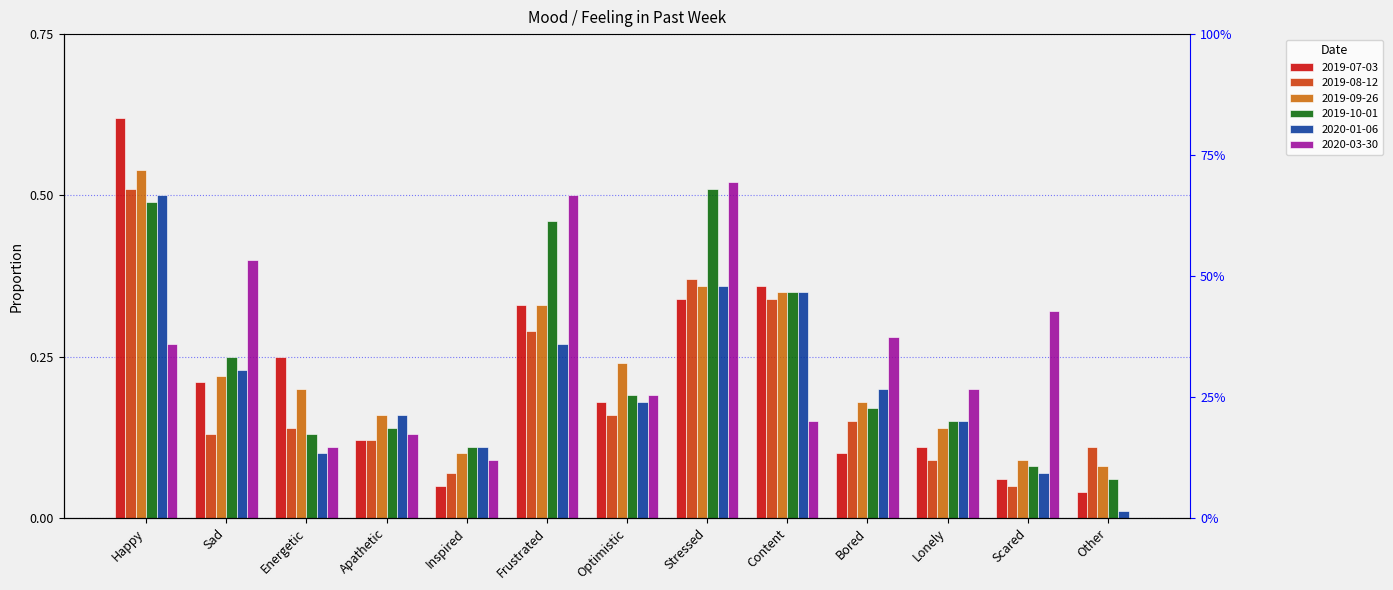

Are the bars horizontal?

No